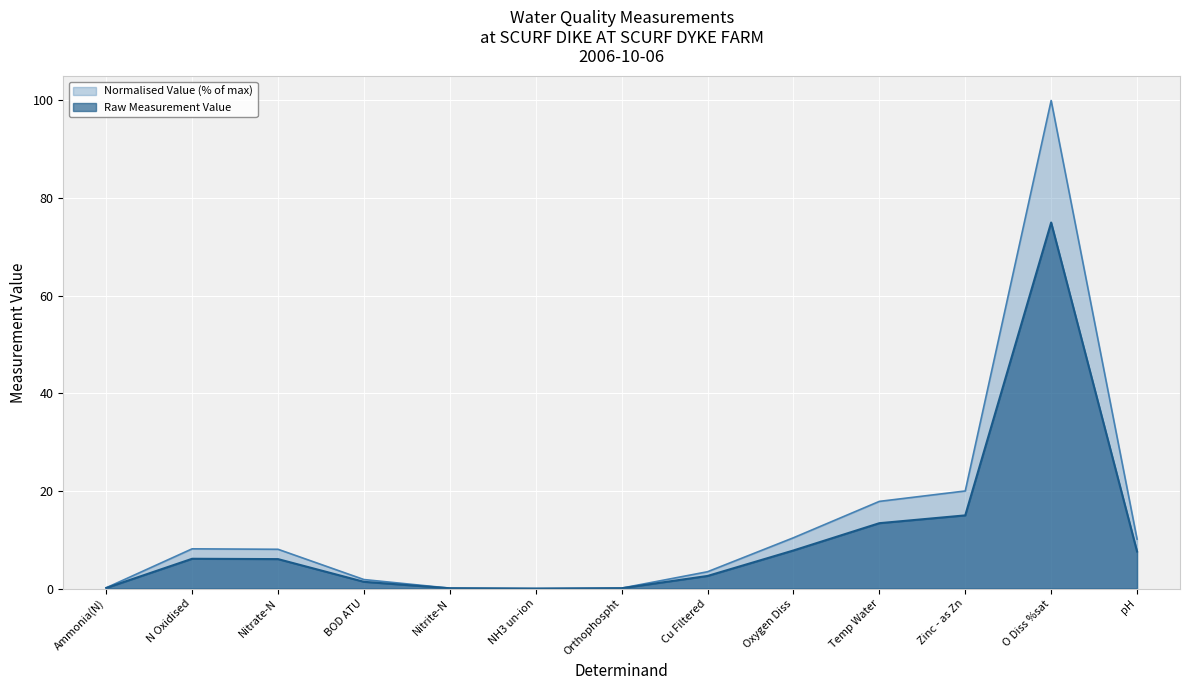

Reading left to right, extract all data points from this chart.

Normalised Value (% of max): 0.2	8.1	8.1	1.9	0.1	0.0	0.1	3.5	10.4	17.9	20.0	100.0	10.1
Raw Measurement Value: 0.1	6.1	6.0	1.4	0.1	0.0	0.1	2.6	7.8	13.4	15.0	75.0	7.6